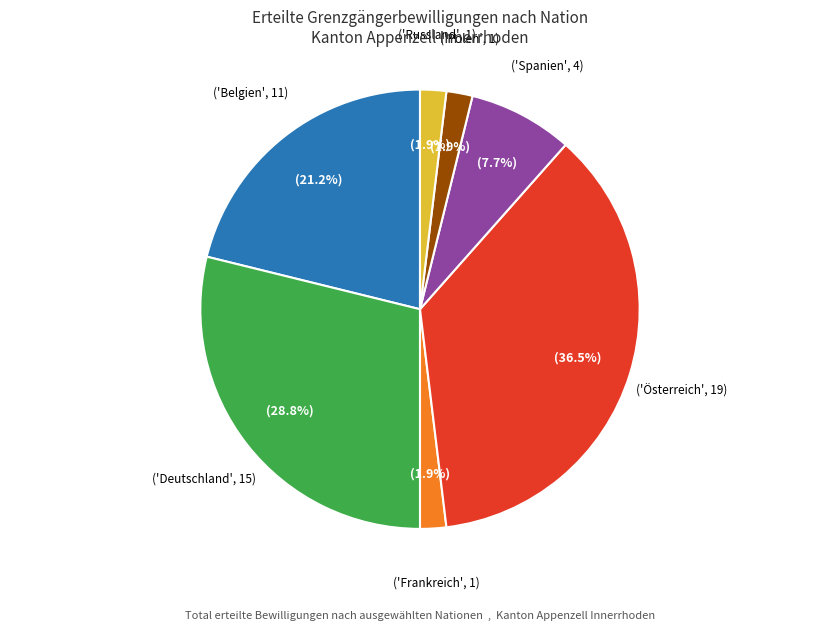

Does any single category account for the majority?

No